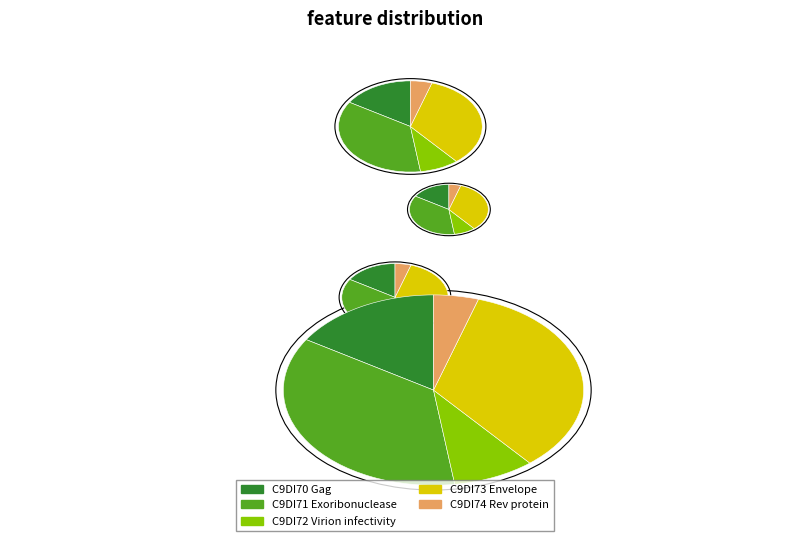

What portion of the pie excludes C9DI71 Exoribonuclease?

63.8%